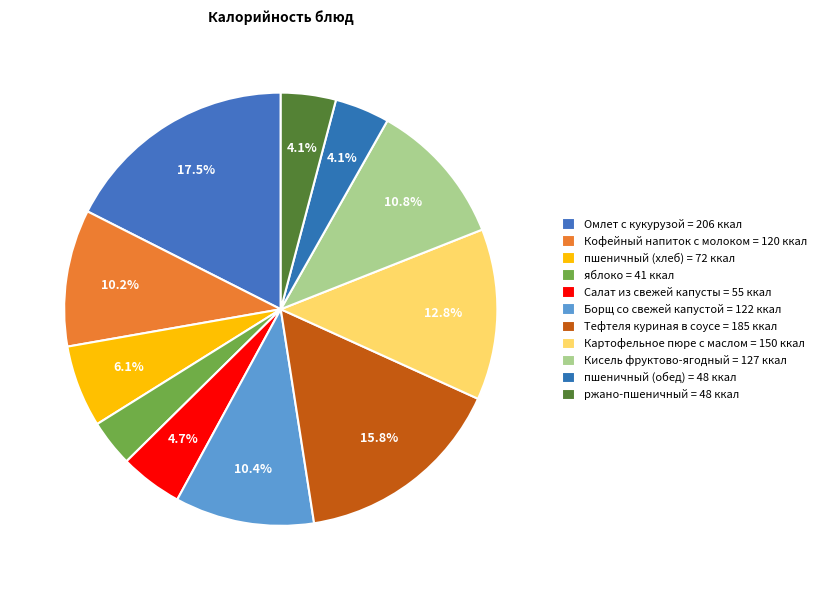

The яблоко slice represents 3% of the pie. True or false?

True